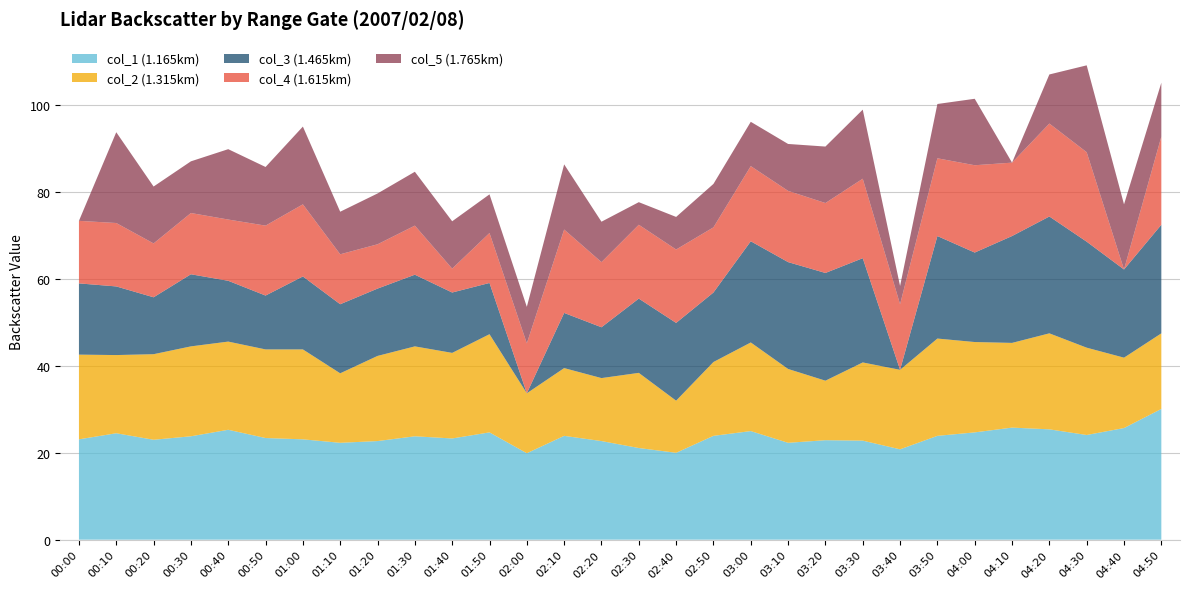

Reading left to right, extract all data points from this chart.

col_1: 00:00=23.1	00:10=24.5	00:20=23.0	00:30=23.8	00:40=25.3	00:50=23.4	01:00=23.1	01:10=22.3	01:20=22.7	01:30=23.8	01:40=23.3	01:50=24.7	02:00=19.9	02:10=23.9	02:20=22.7	02:30=21.1	02:40=20.0	02:50=23.9	03:00=25.0	03:10=22.3	03:20=22.9	03:30=22.8	03:40=20.8	03:50=23.9	04:00=24.7	04:10=25.8	04:20=25.4	04:30=24.1	04:40=25.7	04:50=30.1
col_2: 00:00=19.5	00:10=18.0	00:20=19.7	00:30=20.7	00:40=20.3	00:50=20.4	01:00=20.7	01:10=16.0	01:20=19.6	01:30=20.7	01:40=19.7	01:50=22.6	02:00=13.8	02:10=15.6	02:20=14.5	02:30=17.3	02:40=12.0	02:50=17.0	03:00=20.4	03:10=17.0	03:20=13.7	03:30=18.0	03:40=18.3	03:50=22.4	04:00=20.8	04:10=19.5	04:20=22.1	04:30=20.1	04:40=16.2	04:50=17.4
col_3: 00:00=16.4	00:10=15.8	00:20=13.1	00:30=16.6	00:40=14.0	00:50=12.4	01:00=16.8	01:10=15.9	01:20=15.5	01:30=16.5	01:40=13.9	01:50=11.8	02:00=0.0	02:10=12.7	02:20=11.7	02:30=17.1	02:40=17.9	02:50=16.0	03:00=23.3	03:10=24.6	03:20=24.8	03:30=24.0	03:40=0.0	03:50=23.6	04:00=20.6	04:10=24.6	04:20=26.9	04:30=24.4	04:40=20.3	04:50=25.0
col_4: 00:00=14.4	00:10=14.6	00:20=12.4	00:30=14.1	00:40=14.1	00:50=16.1	01:00=16.6	01:10=11.5	01:20=10.2	01:30=11.3	01:40=5.5	01:50=11.5	02:00=11.5	02:10=19.2	02:20=15.0	02:30=17.0	02:40=16.9	02:50=15.0	03:00=17.3	03:10=16.4	03:20=16.1	03:30=18.3	03:40=15.1	03:50=17.9	04:00=20.1	04:10=16.9	04:20=21.4	04:30=20.6	04:40=0.0	04:50=20.3
col_5: 00:00=0.0	00:10=20.9	00:20=13.1	00:30=11.9	00:40=16.2	00:50=13.5	01:00=17.9	01:10=9.8	01:20=11.7	01:30=12.4	01:40=10.9	01:50=8.9	02:00=8.4	02:10=15.0	02:20=9.3	02:30=5.2	02:40=7.5	02:50=10.0	03:00=10.2	03:10=10.8	03:20=13.0	03:30=15.9	03:40=4.2	03:50=12.5	04:00=15.3	04:10=0.0	04:20=11.3	04:30=20.0	04:40=15.0	04:50=12.4